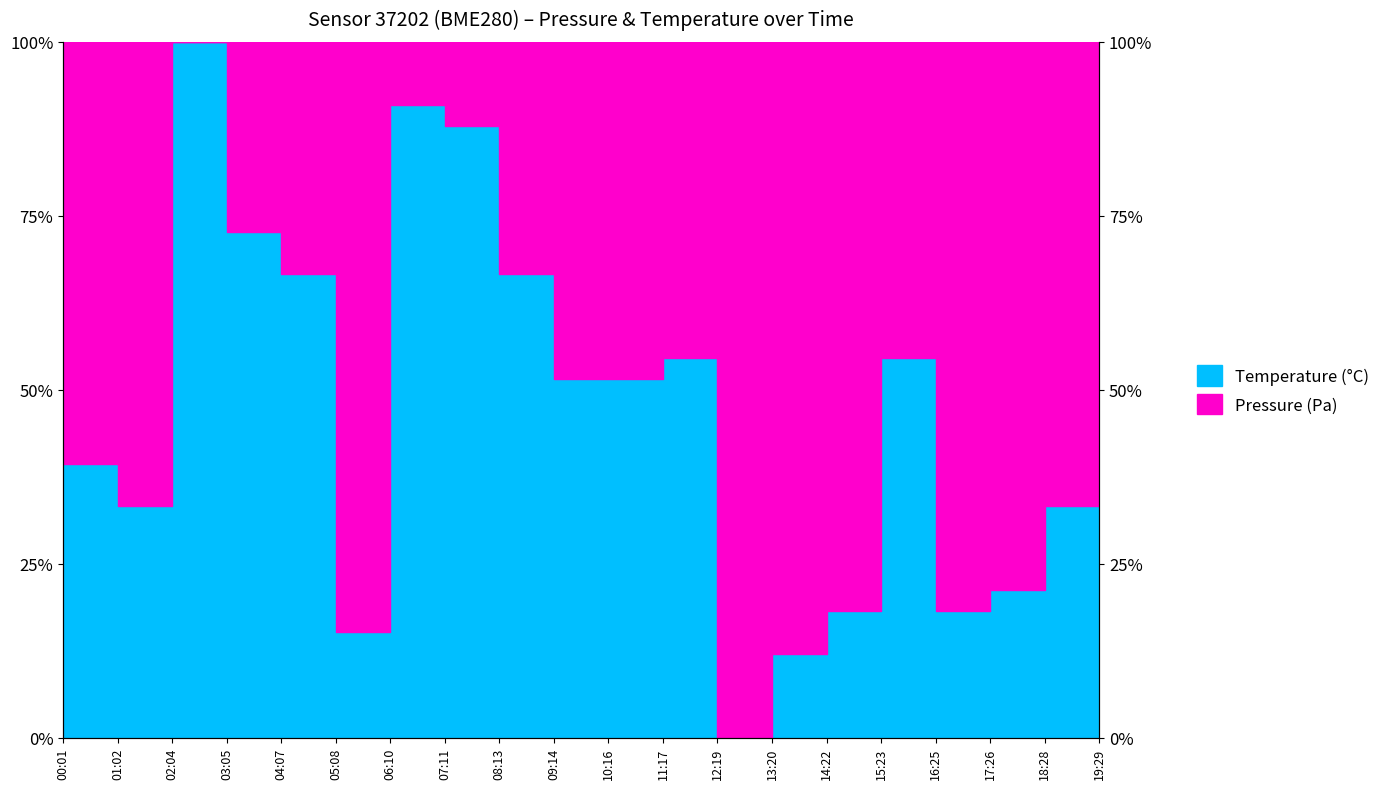

What is the value of the 5th point from the left?

0.7